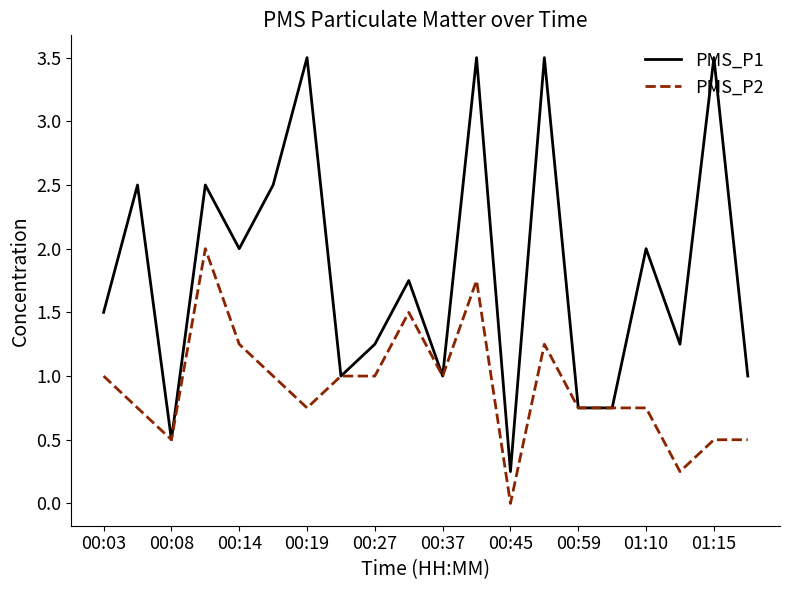

List the series in order of their overall mean, lowest first.

PMS_P2, PMS_P1